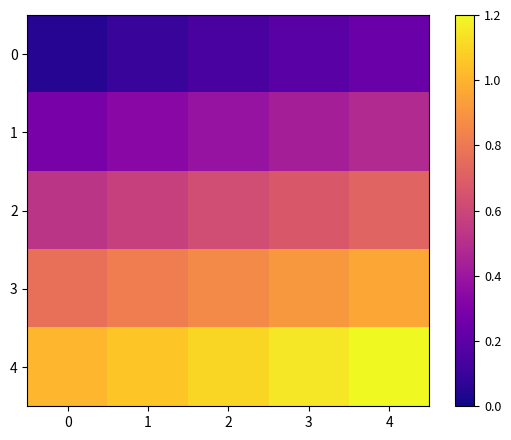

Rank the series by their average value, from highest to lowest.

4, 3, 2, 1, 0